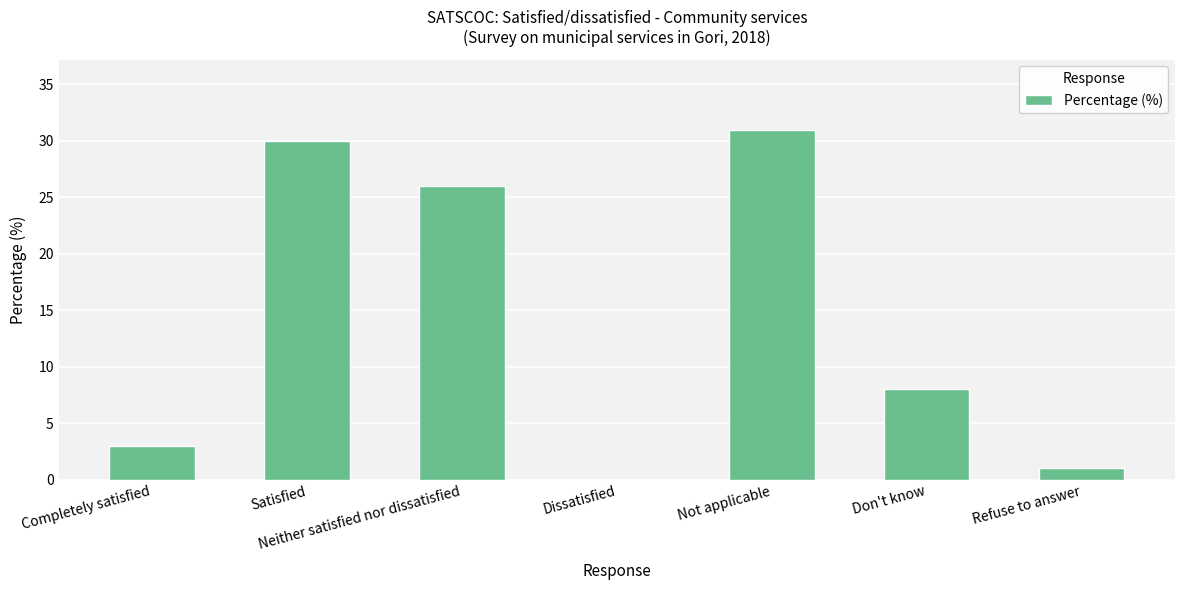

At which label is the value closest to 15?

Don't know